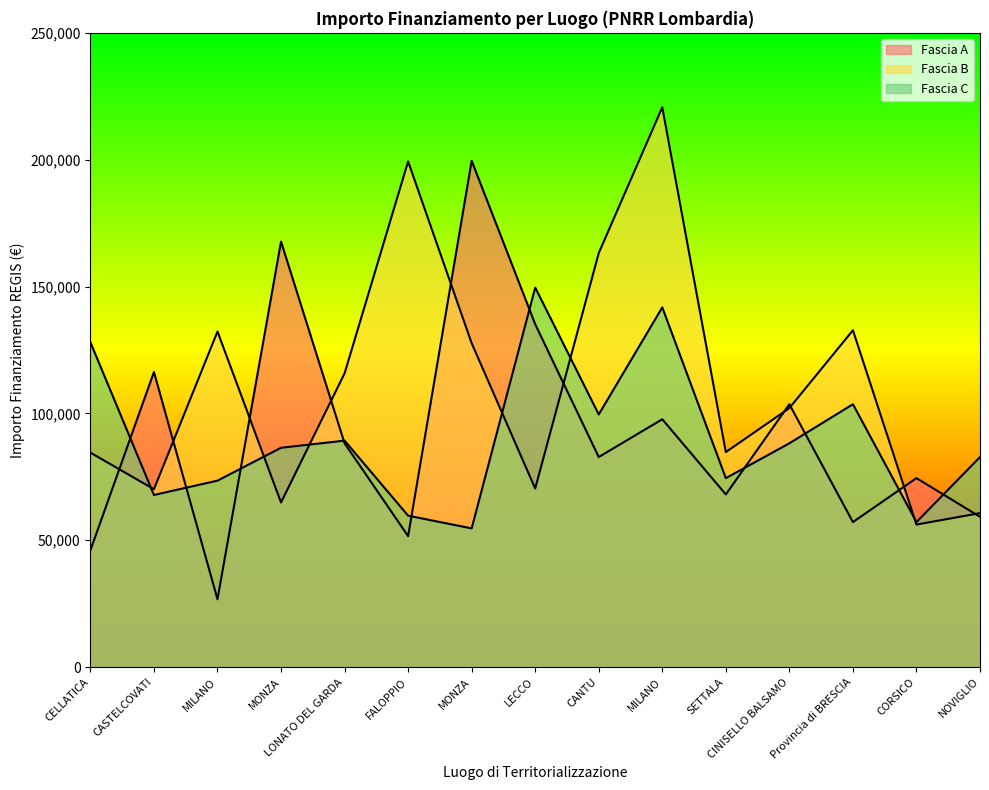

Which series has the largest total across all categories?

Fascia B